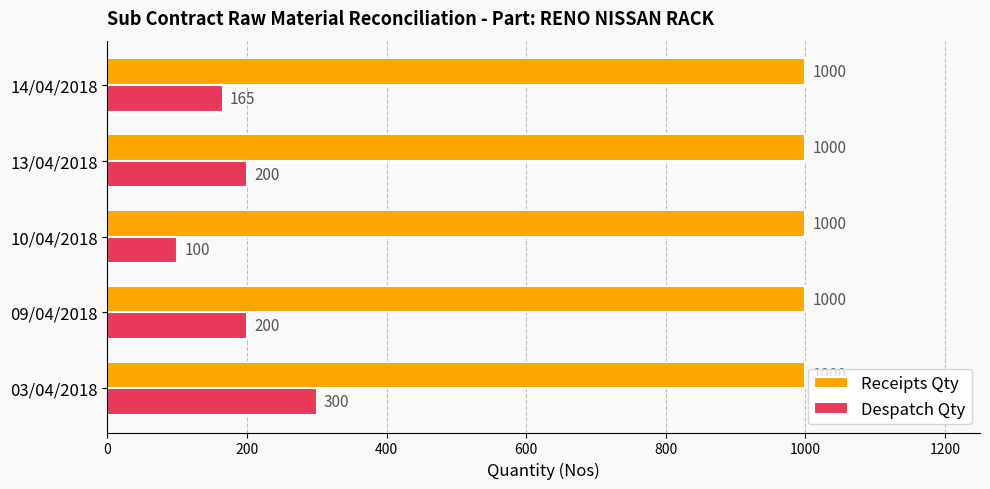

At which category is the sum across all series the highest?

03/04/2018